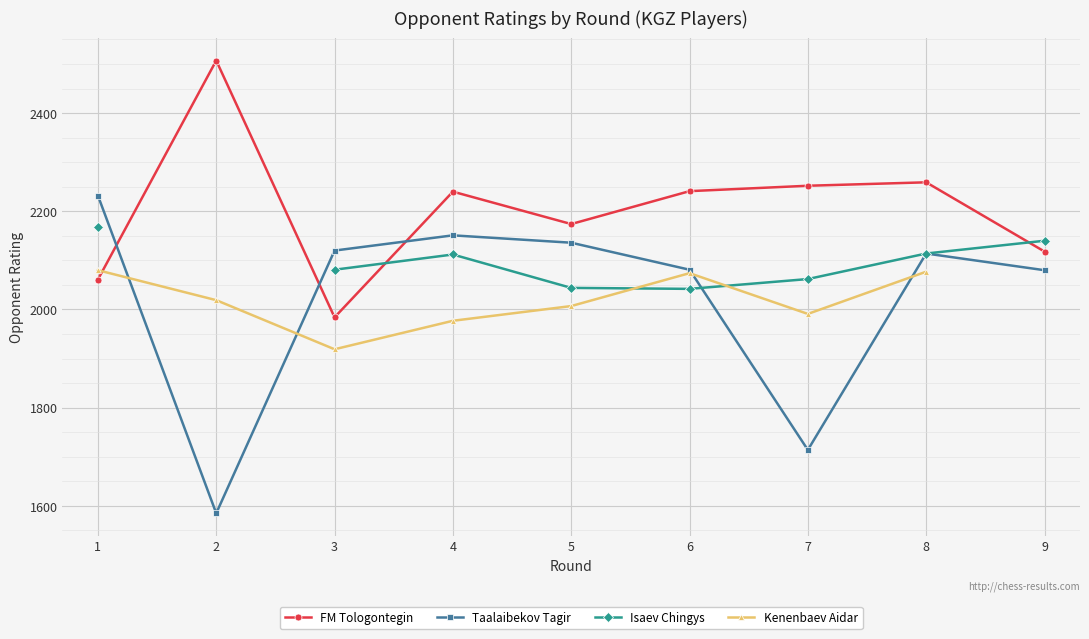

At which category does FM Tologontegin reach its first local peak?

2